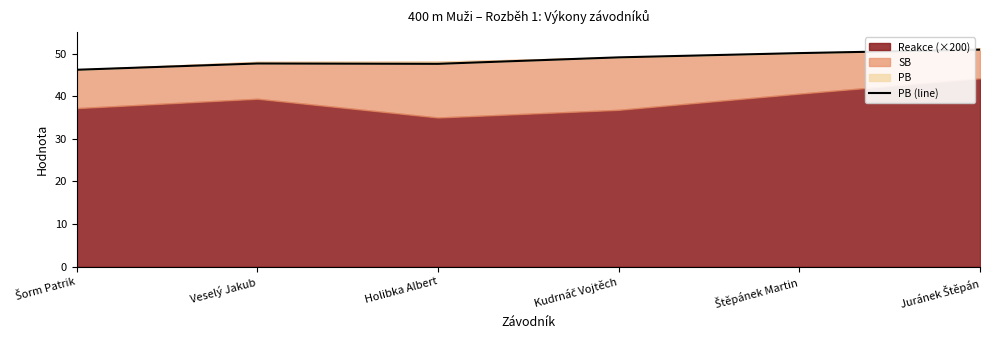

At which category does the chart reach its peak across all series?

Juránek Štěpán